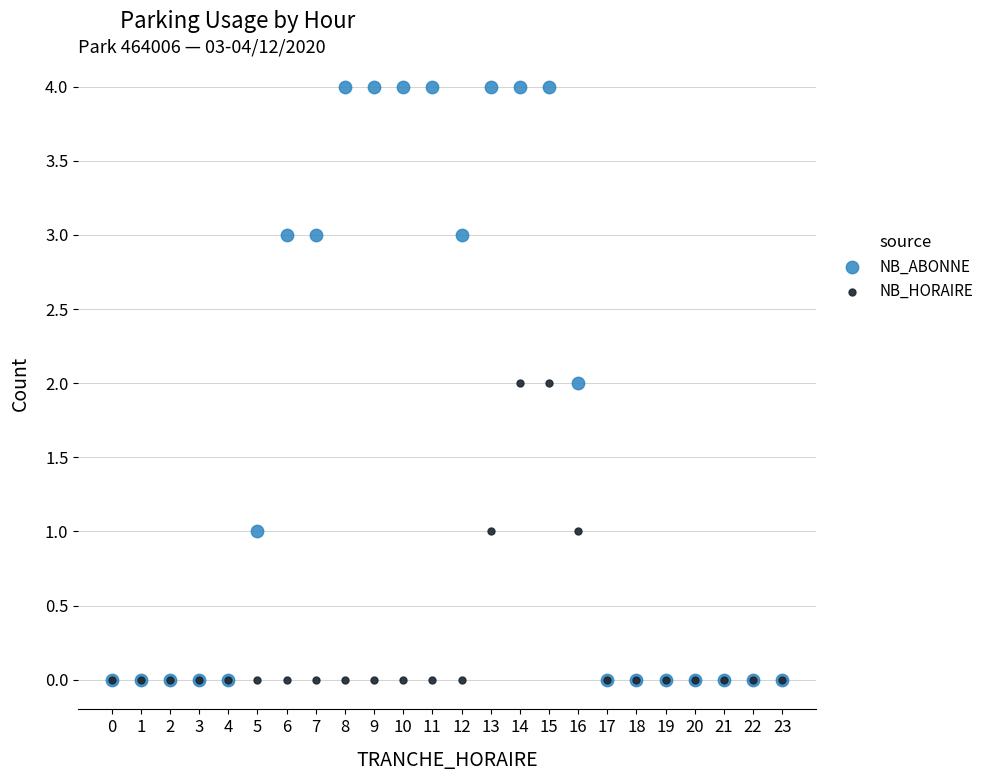

Which series reaches the maximum Y coordinate?

NB_ABONNE